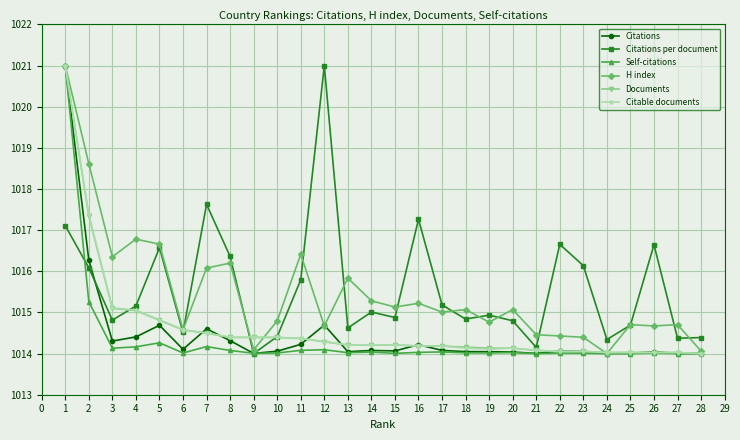

Where is the first local minimum for Citations per document?

3